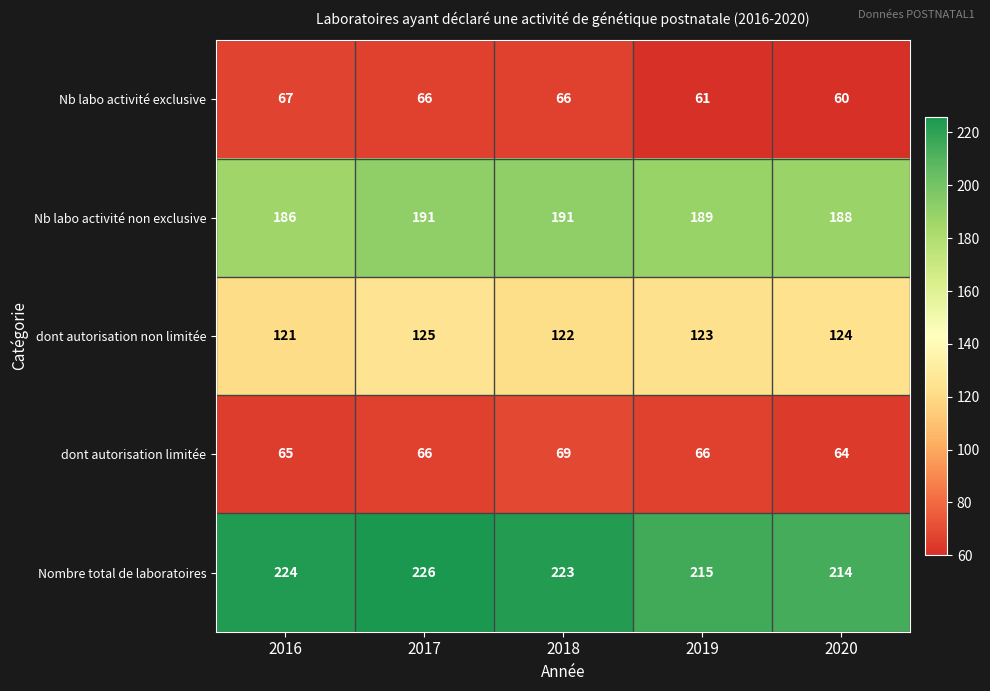

Reading left to right, transcribe all the data shown in this chart.

Nb labo activité exclusive: 67	66	66	61	60
Nb labo activité non exclusive: 186	191	191	189	188
dont autorisation non limitée: 121	125	122	123	124
dont autorisation limitée: 65	66	69	66	64
Nombre total de laboratoires: 224	226	223	215	214